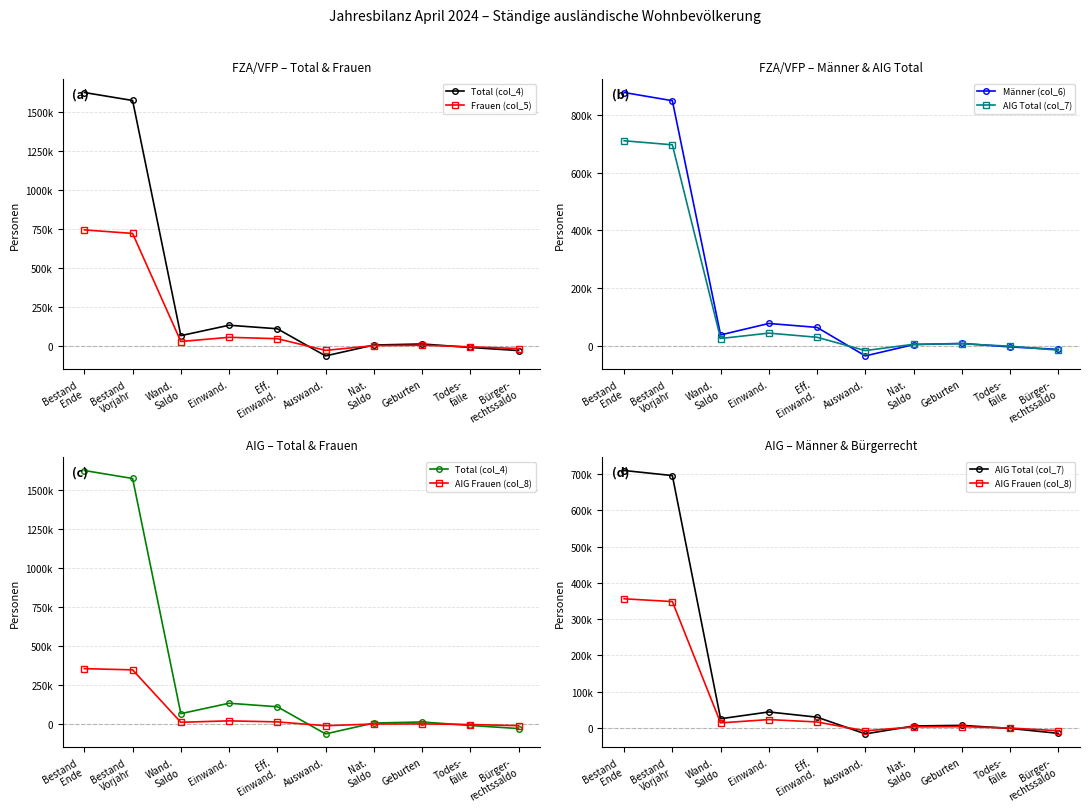

Where is the first local minimum for Männer (col_6)?

Wand.
Saldo